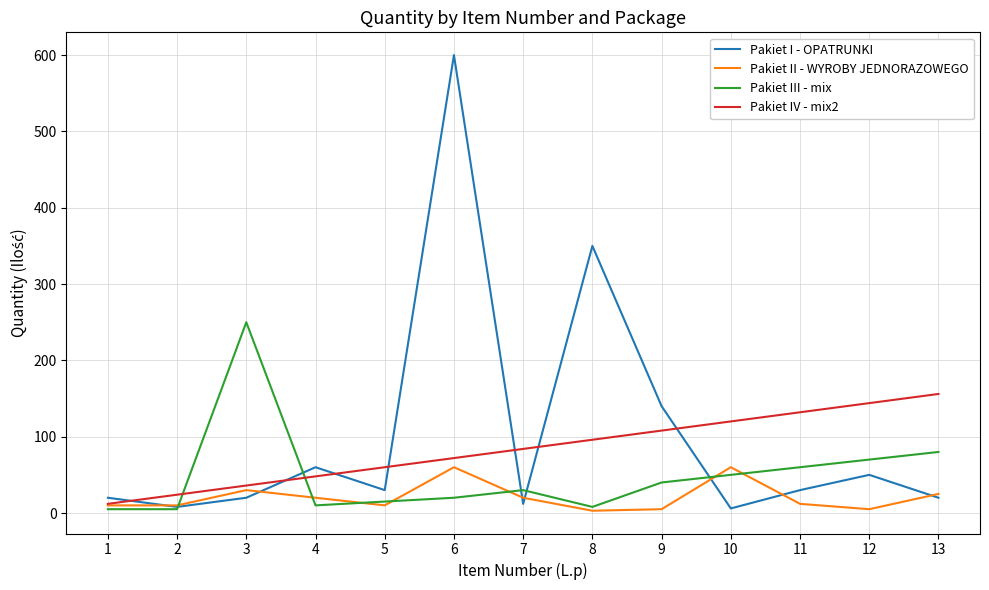

What is the spread (max minus min) of values at 10?

114